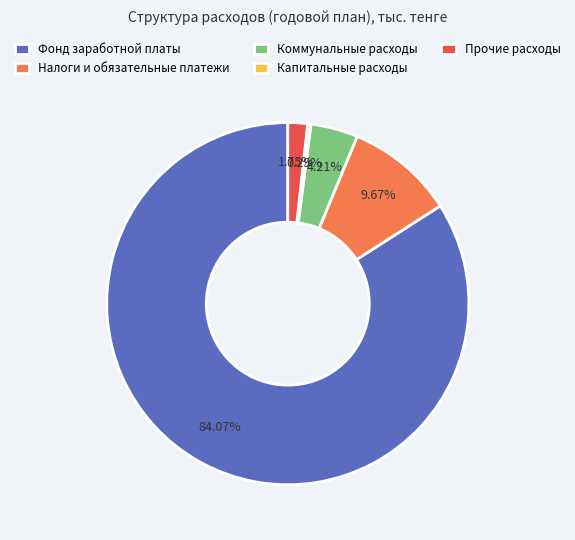

Combined, do Капитальные расходы and Коммунальные расходы account for over 50%?

No